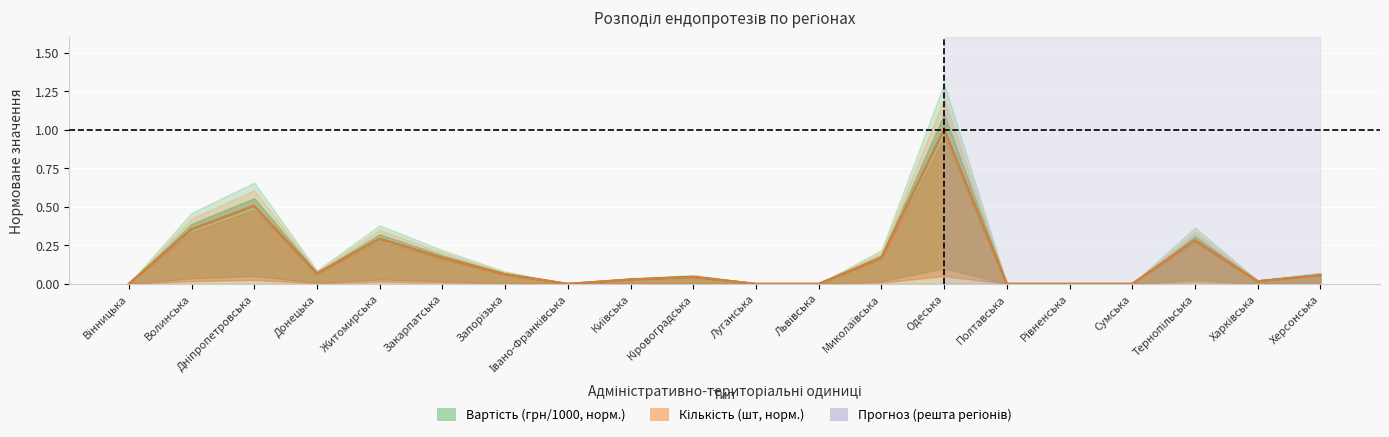

What is the difference between the maximum and minimum values in the Вартість (грн / 1000) series?

1.0